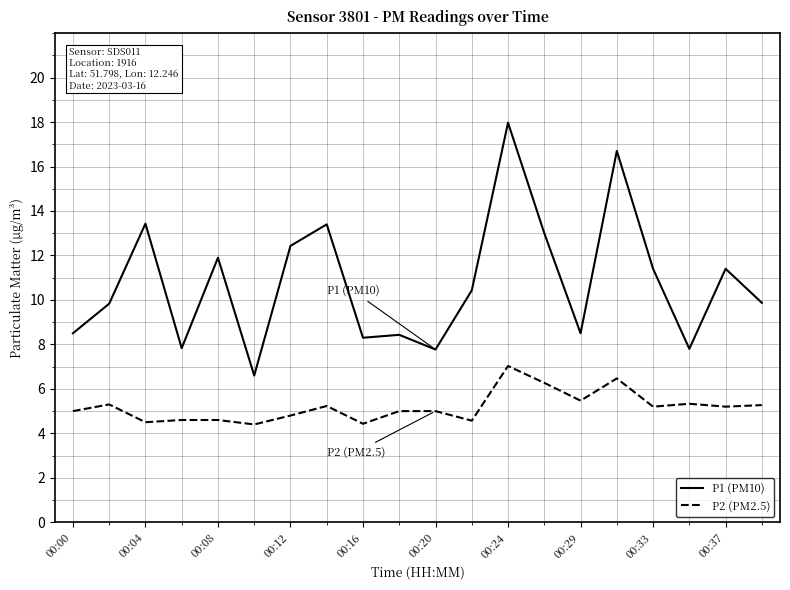

What is the difference between the maximum and minimum values in the P1 (PM10) series?

11.4